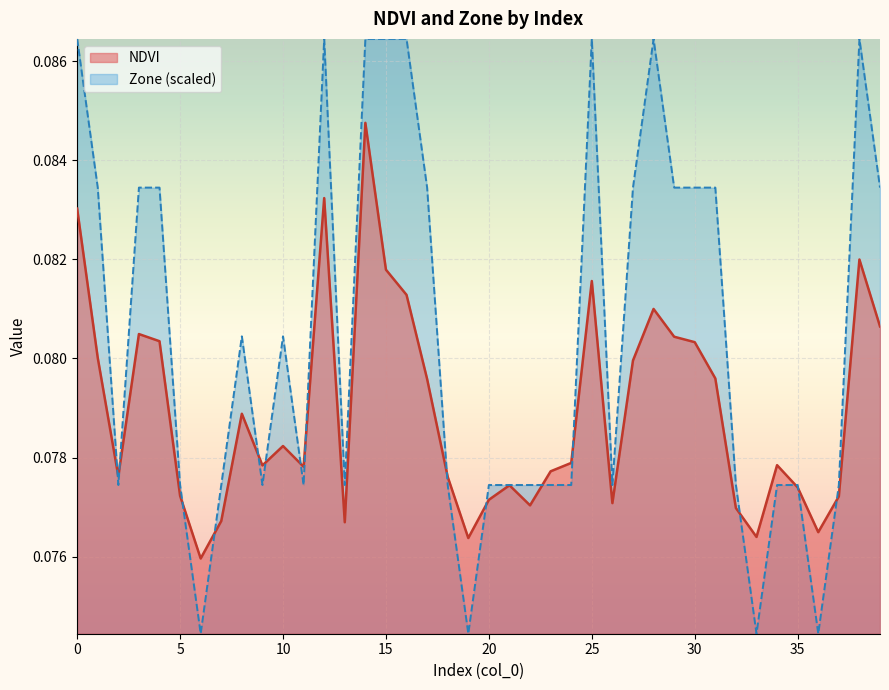

Which series ends up on top after the final intersection of Zone and NDVI?

Zone